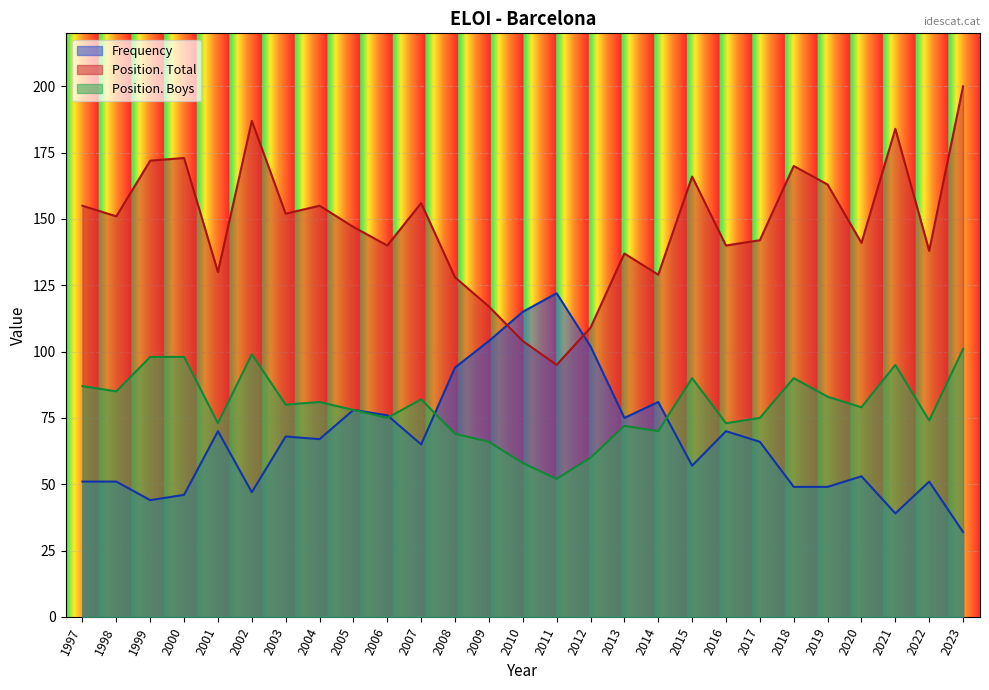

What is the difference between the maximum and minimum values in the Position. Total series?

105